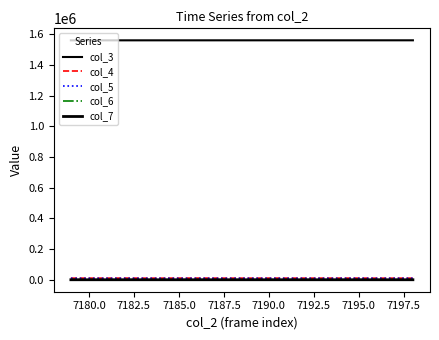

Is this an area chart (filled region under the line)?

No